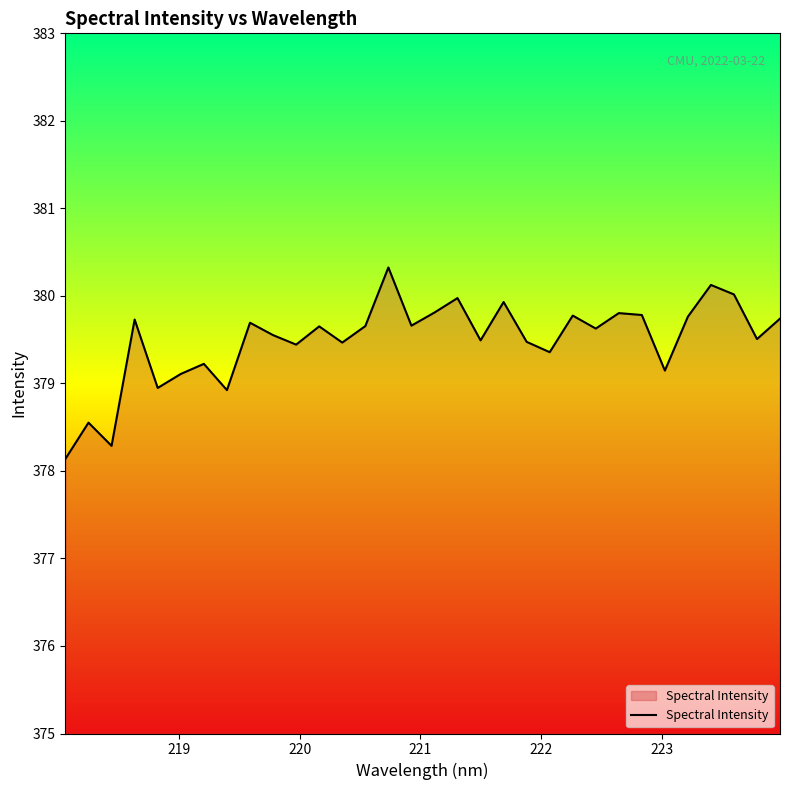

What is the maximum value shown in the chart?

380.3